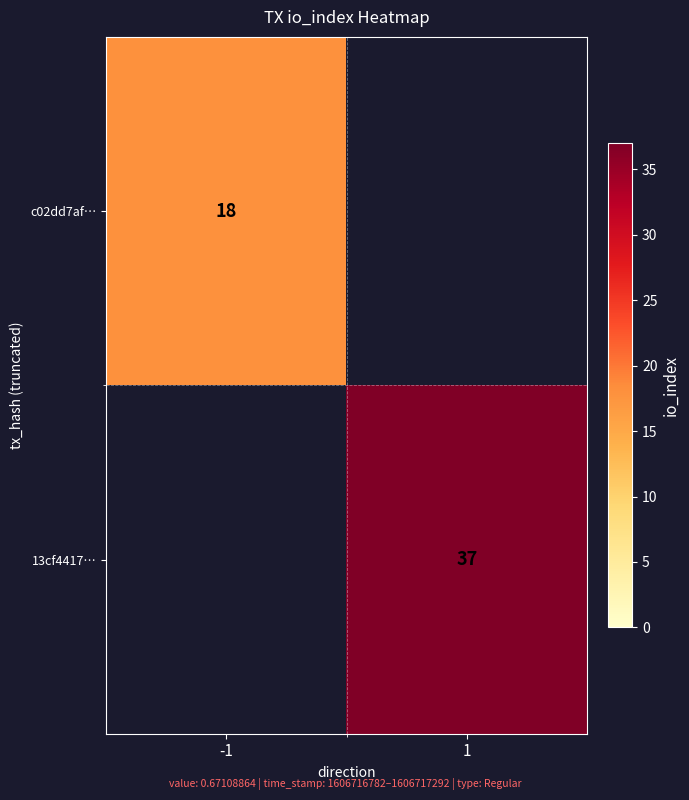

Which label corresponds to the largest value in the chart?

1